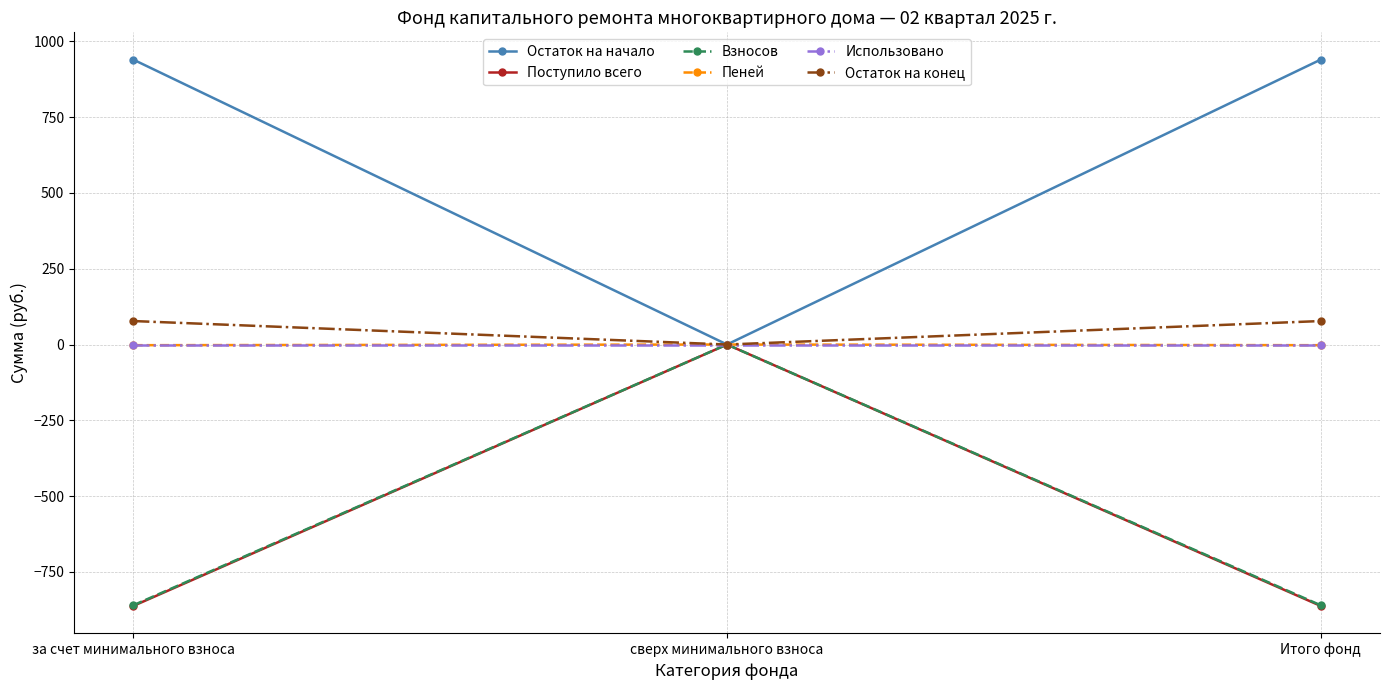

What is the label of the 3rd point from the left?

Итого фонд